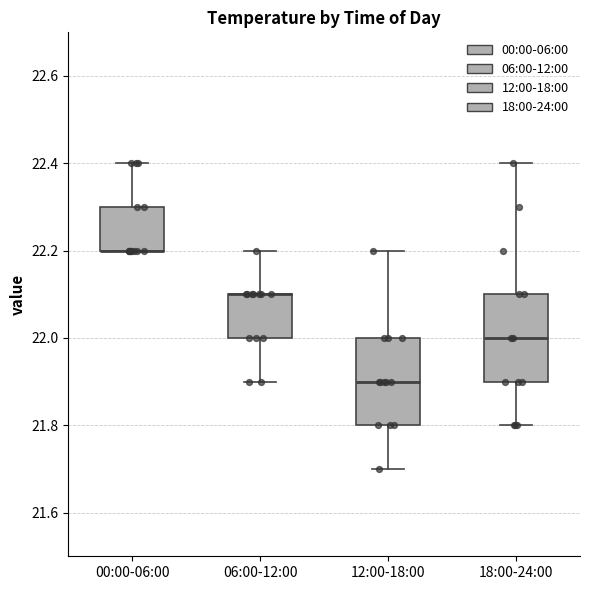

Reading left to right, transcribe this box plot: for each box, give where its median line is, the range the box spans, and where its two whiskers end, as read against the y-axis. The values are not printed on the chart, so give them approximately, as read against the axis.

00:00-06:00: median 22.2 (drawn on the box's lower edge), box 22.2 to 22.3, whiskers 22.2 to 22.4
06:00-12:00: median 22.1 (drawn on the box's upper edge), box 22.0 to 22.1, whiskers 21.9 to 22.2
12:00-18:00: median 21.9, box 21.8 to 22.0, whiskers 21.7 to 22.2
18:00-24:00: median 22.0, box 21.9 to 22.1, whiskers 21.8 to 22.4